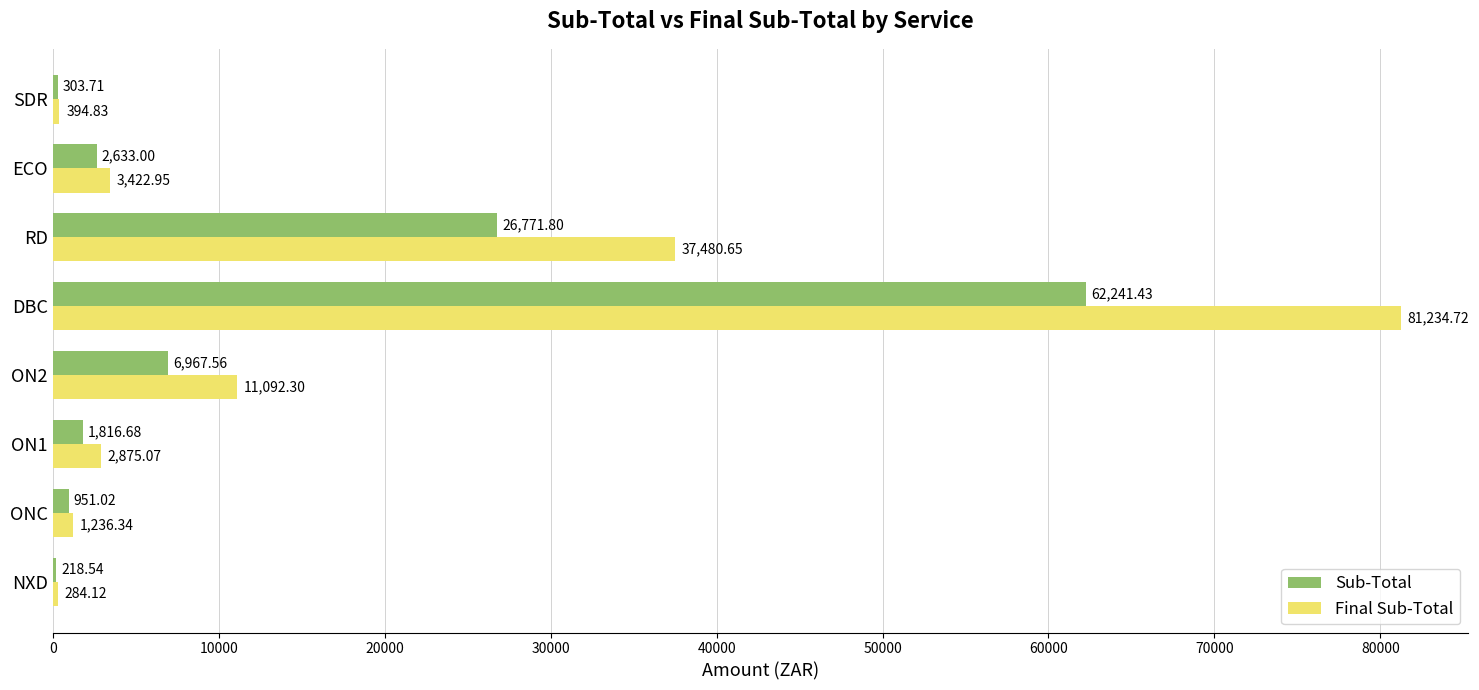

Which series changed the most between NXD and ON1?

Final Sub-Total